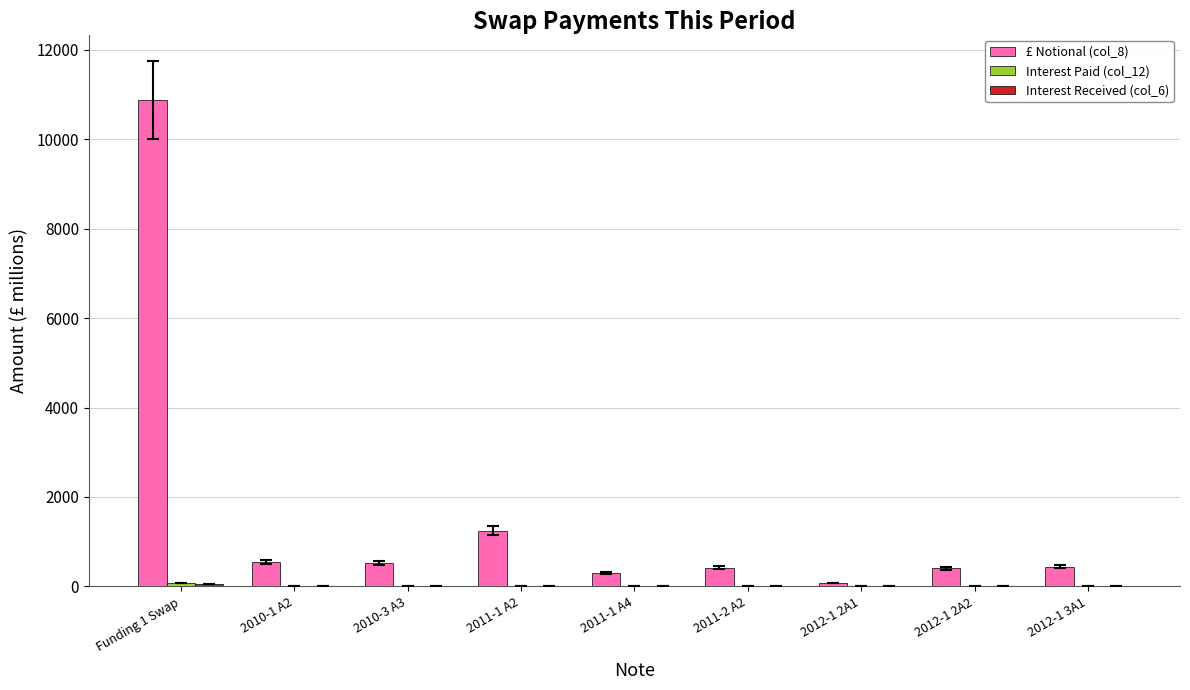

Which label corresponds to the largest value in the chart?

Funding 1 Swap